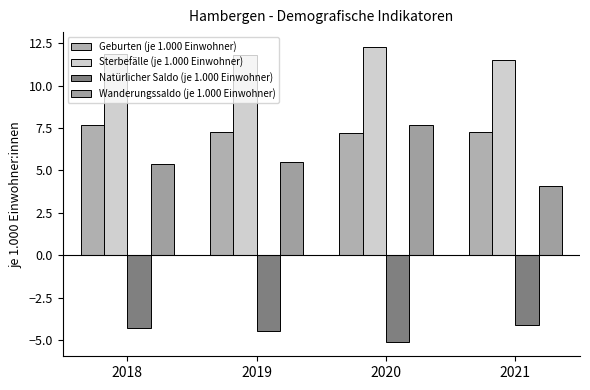

Reading left to right, transcribe all the data shown in this chart.

Geburten (je 1.000 Einwohner): 7.7	7.3	7.2	7.3
Sterbefälle (je 1.000 Einwohner): 11.9	11.8	12.3	11.5
Natürlicher Saldo (je 1.000 Einwohner): -4.3	-4.5	-5.1	-4.1
Wanderungssaldo (je 1.000 Einwohner): 5.4	5.5	7.7	4.1